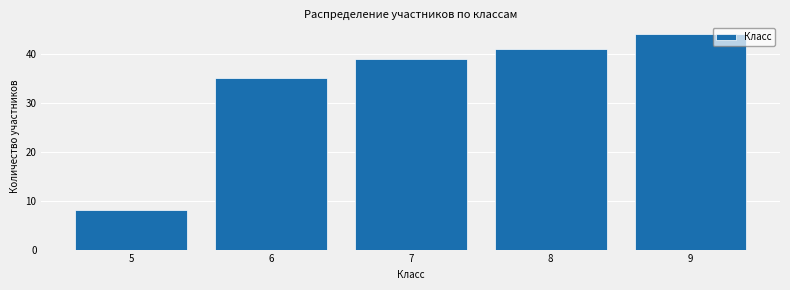

Reading left to right, what are all the values shown in this chart?

5=8	6=35	7=39	8=41	9=44